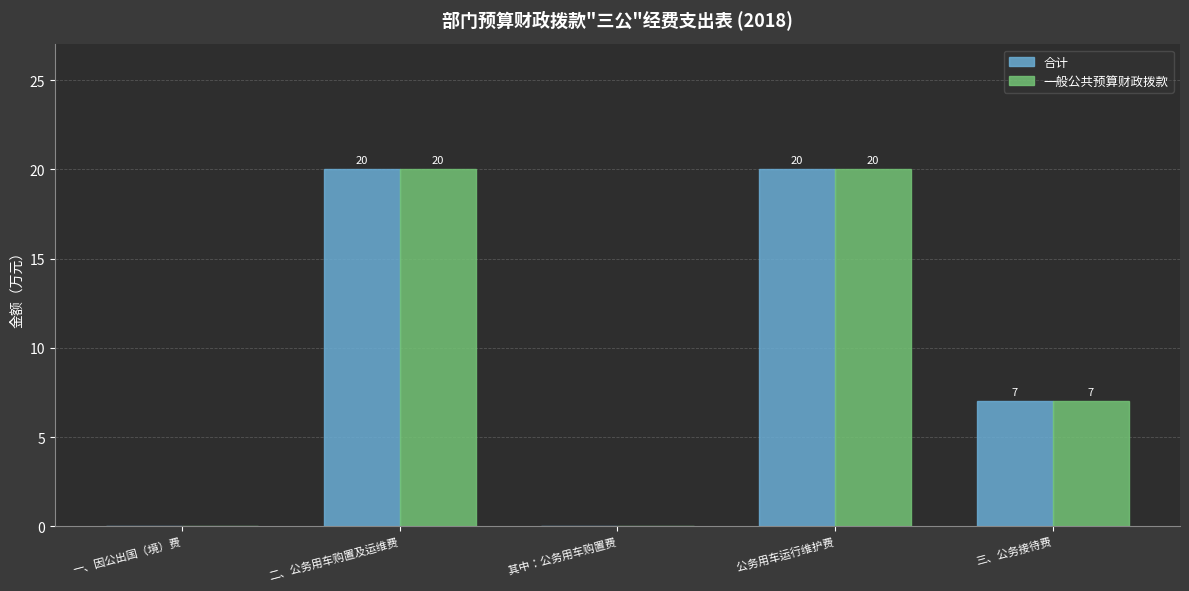

What is the sum of all 合计 values?

47